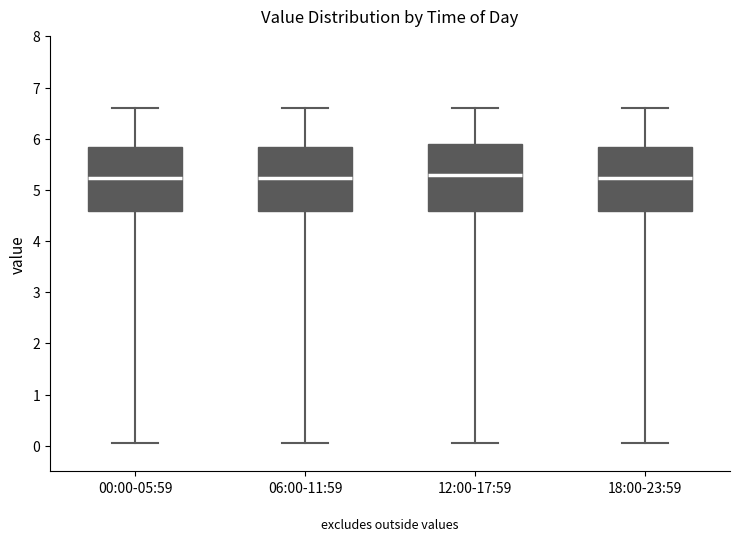

Reading left to right, transcribe this box plot: for each box, give where its median line is, the range the box spans, and where its two whiskers end, as read against the y-axis. The values are not printed on the chart, so give them approximately, as read against the axis.

00:00-05:59: median 5.2, box 4.6 to 5.8, whiskers 0.1 to 6.6
06:00-11:59: median 5.2, box 4.6 to 5.8, whiskers 0.1 to 6.6
12:00-17:59: median 5.3, box 4.6 to 5.9, whiskers 0.1 to 6.6
18:00-23:59: median 5.2, box 4.6 to 5.8, whiskers 0.1 to 6.6